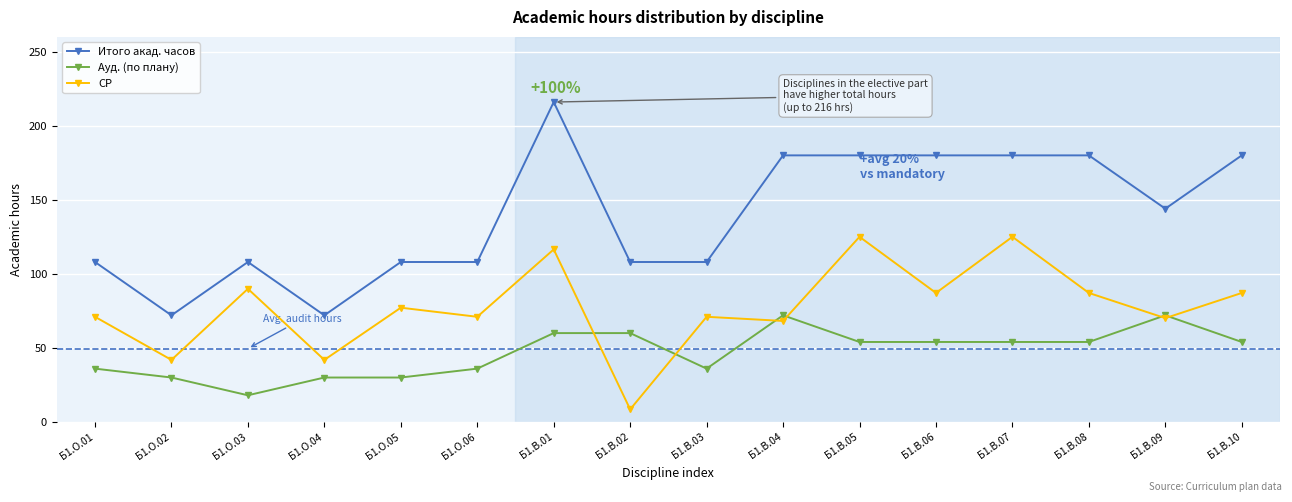

Where does the Итого акад. часов series first go above 144?

Б1.В.01